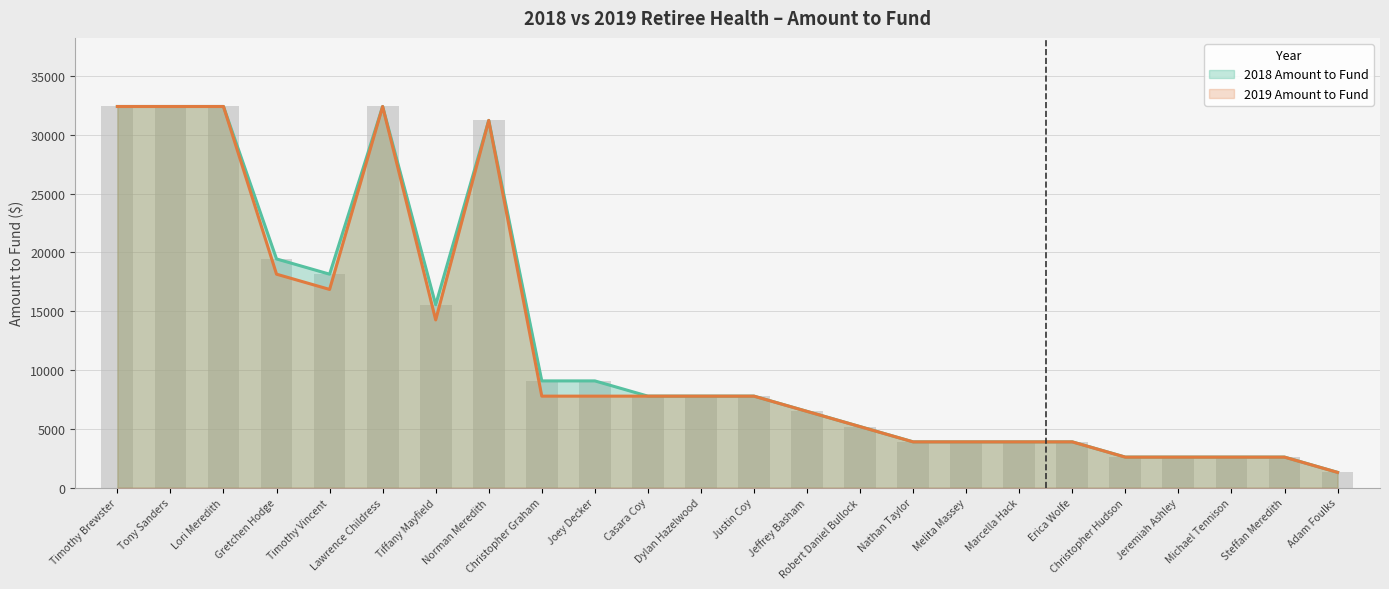

What is the value of the 2018 Amount to Fund bar at the 2nd from the left?

32400.0